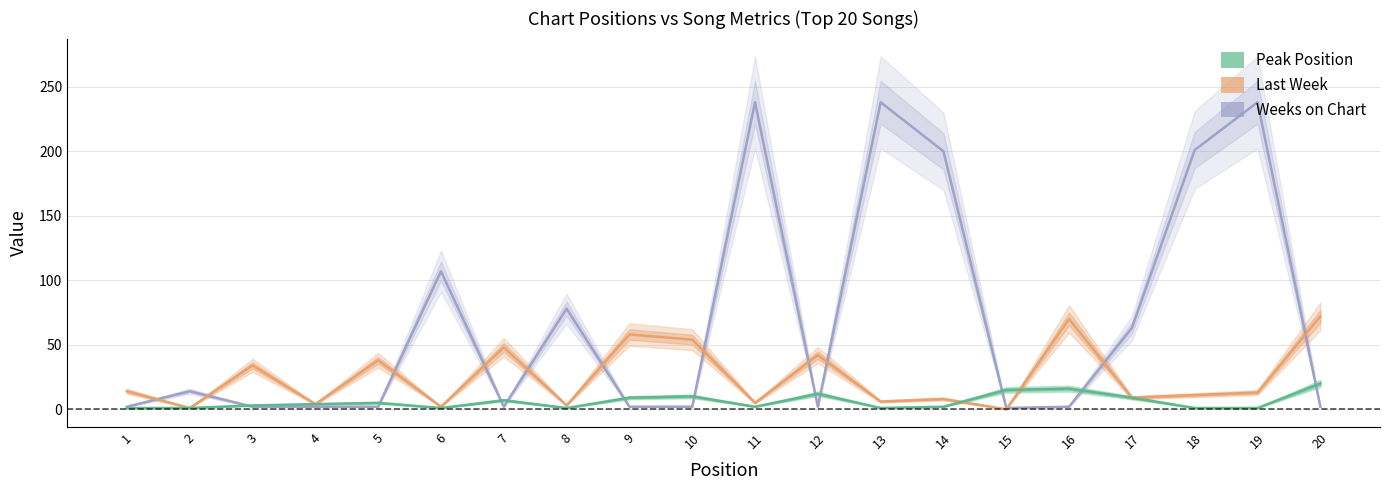

Read the Peak Position value at 20.

20